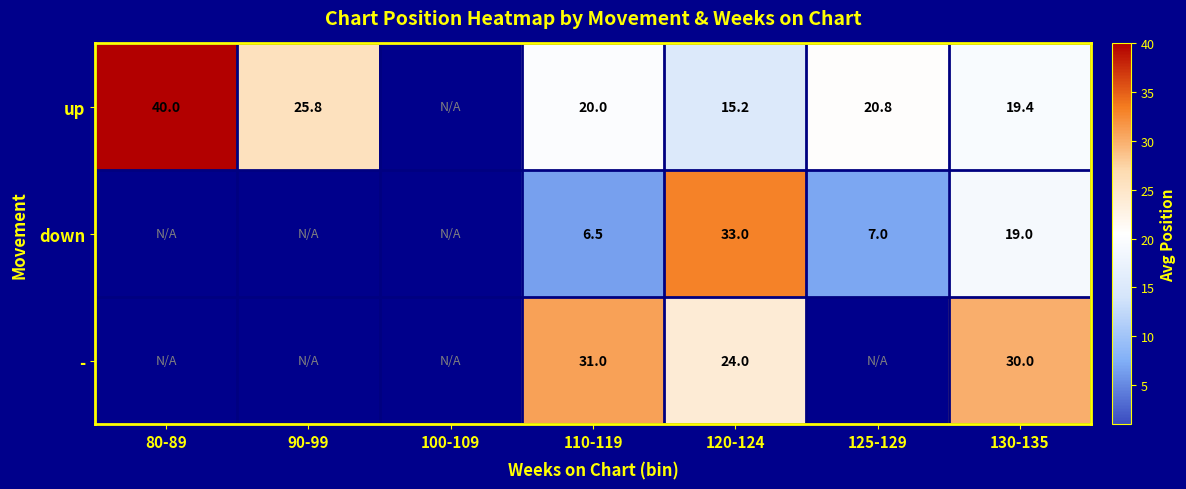

At how many categories does at least one series exceed 17?

6